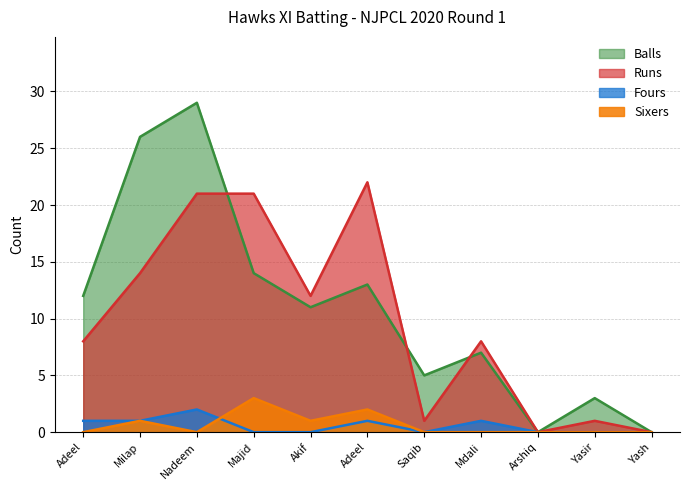

What is the average value of the Runs series?

10